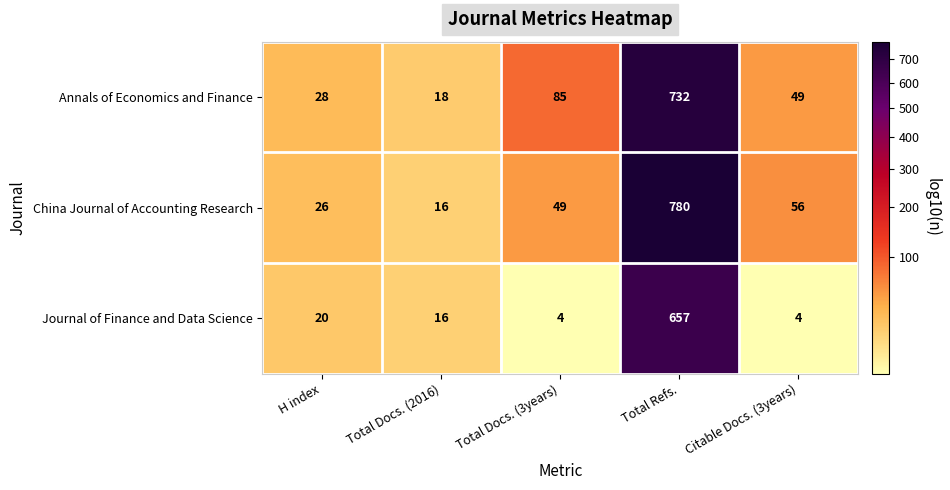

What is the lowest value of the China Journal of Accounting Research series?

16